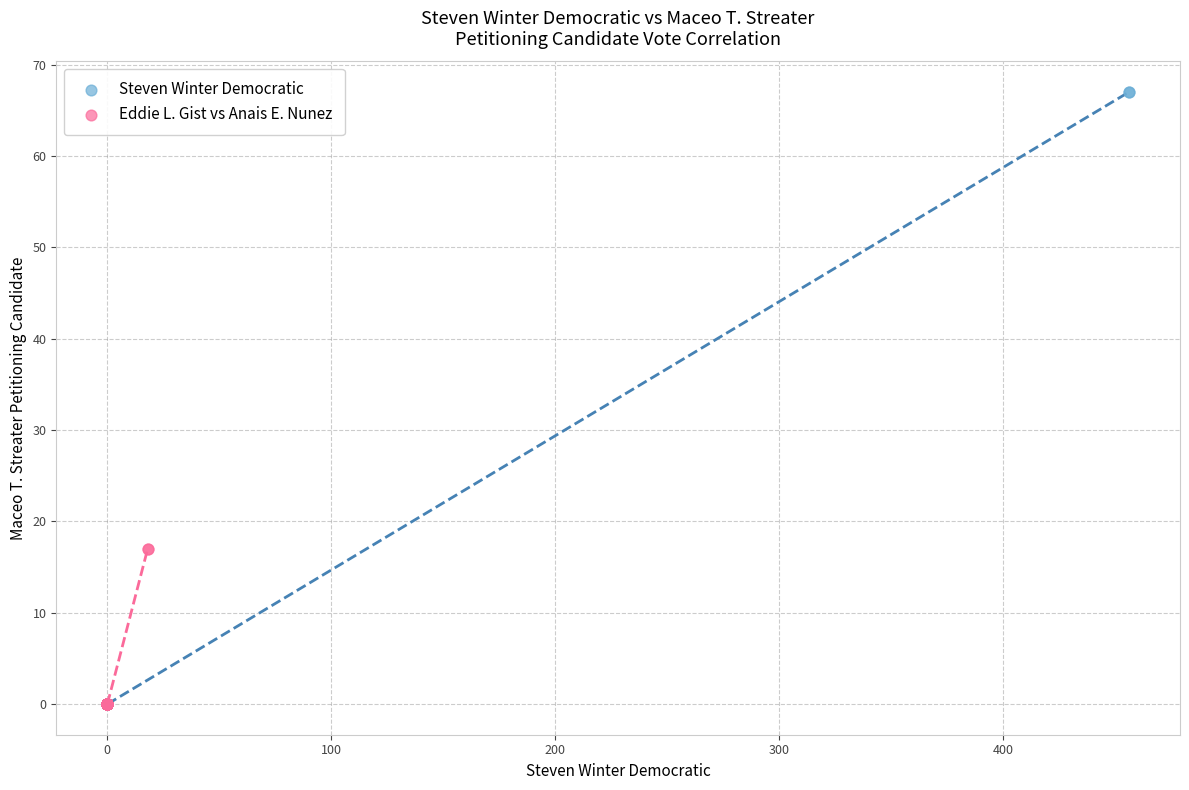

Which series has the largest Y range (max minus min)?

Steven Winter Democratic